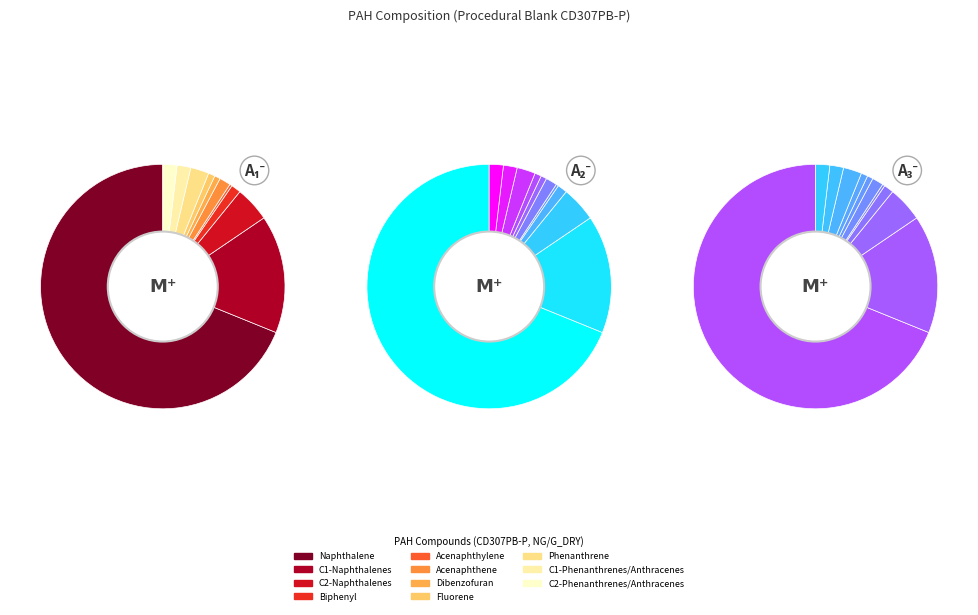

What is the change in value from C2-Naphthalenes to Acenaphthylene?

-0.7